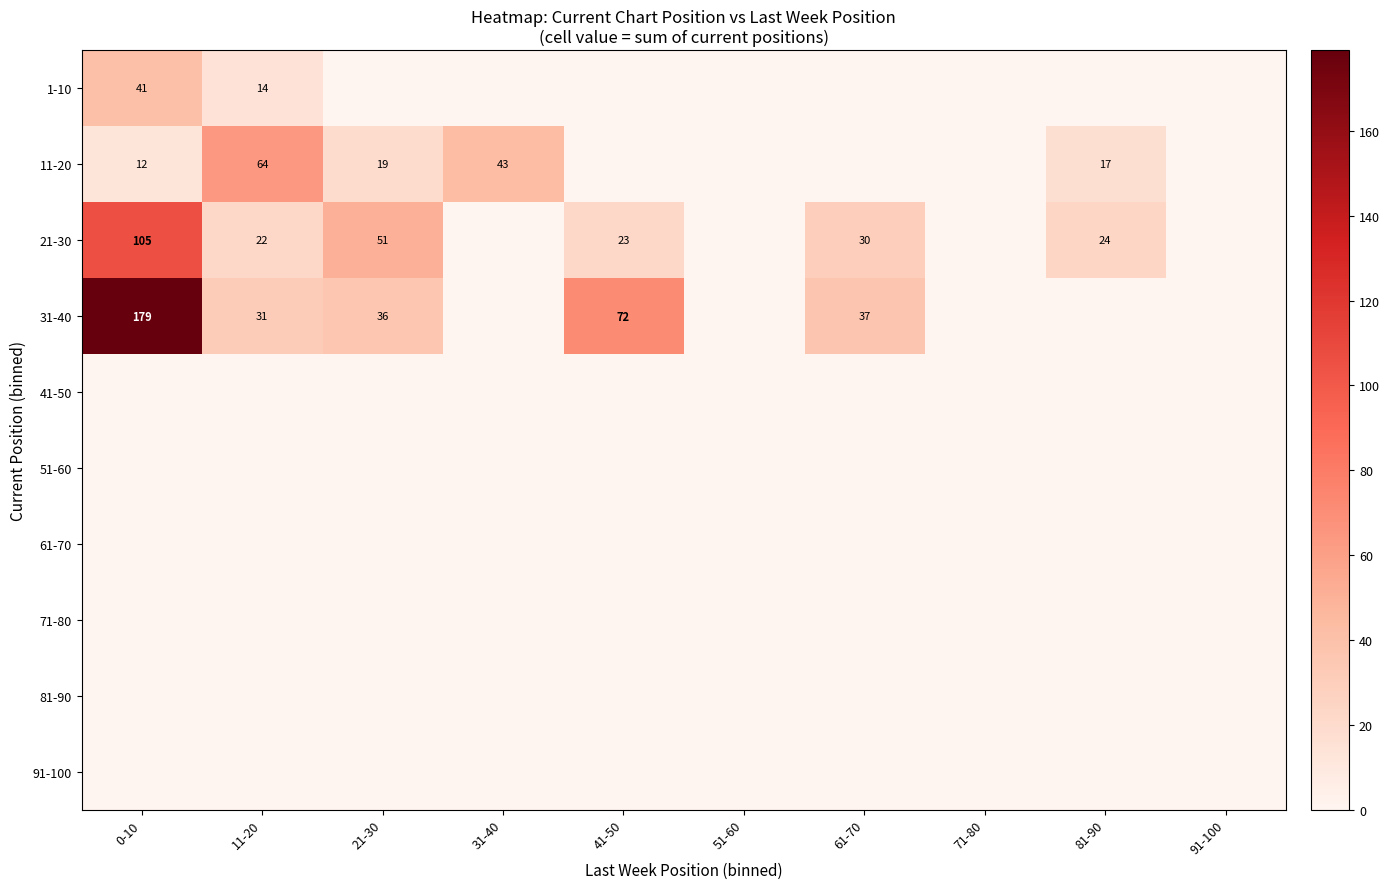

The 21-30 series shows 10 at 61-70. True or false?

False